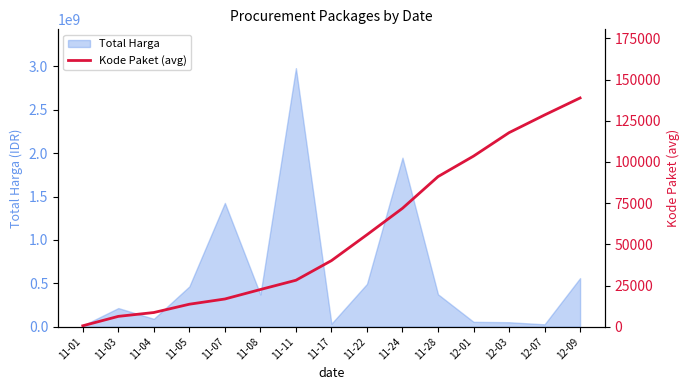

What is the label of the 7th point from the right?

11-22